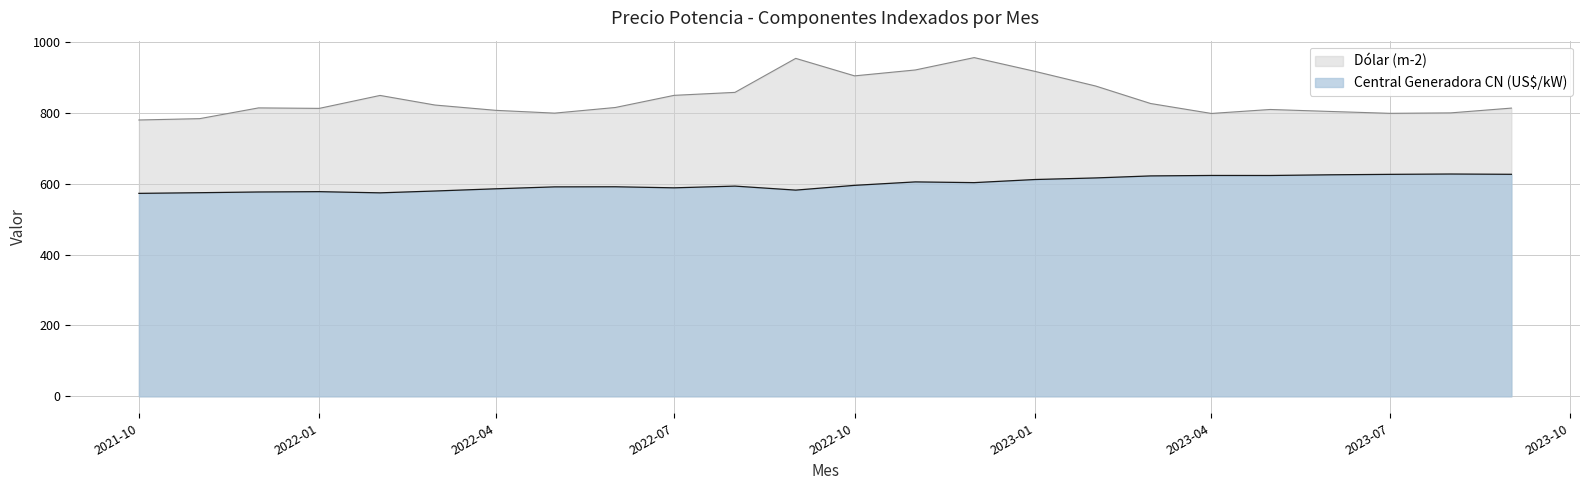

How many interior local valleys does the Central Generadora (CN) series have?

5